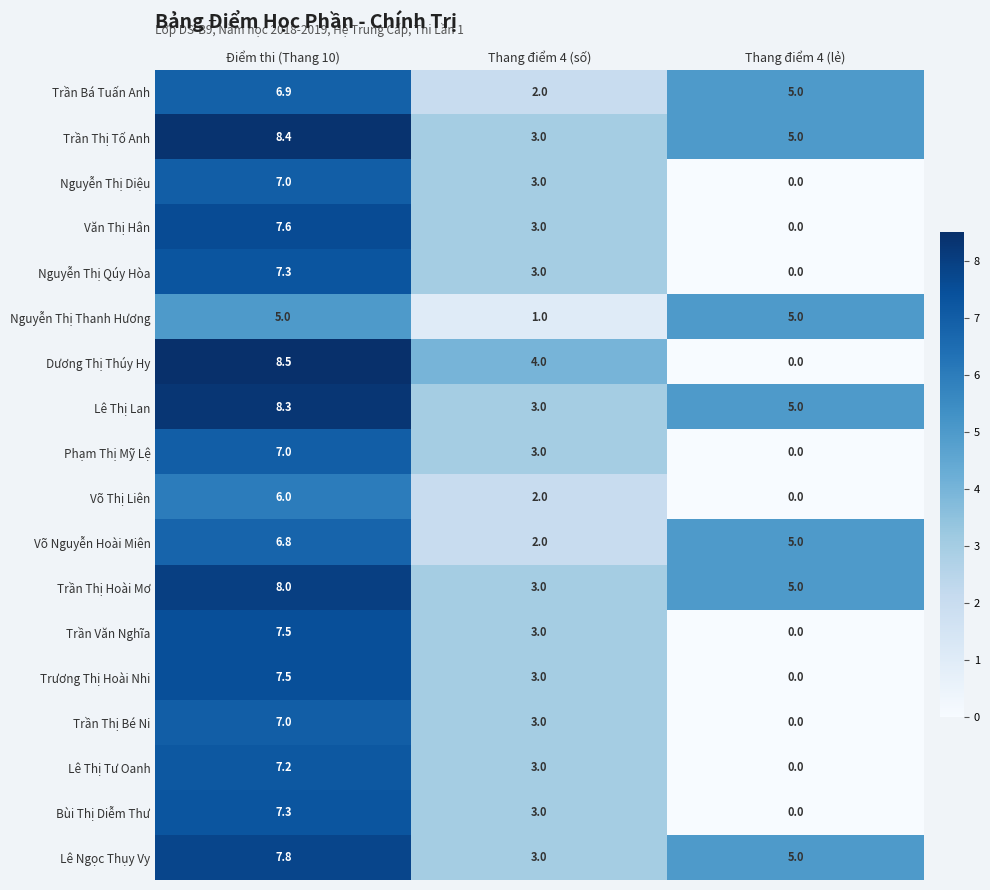

Is it true that Dương Thị Thúy Hy equals 2.7 at Thang điểm 4 (số)?

False